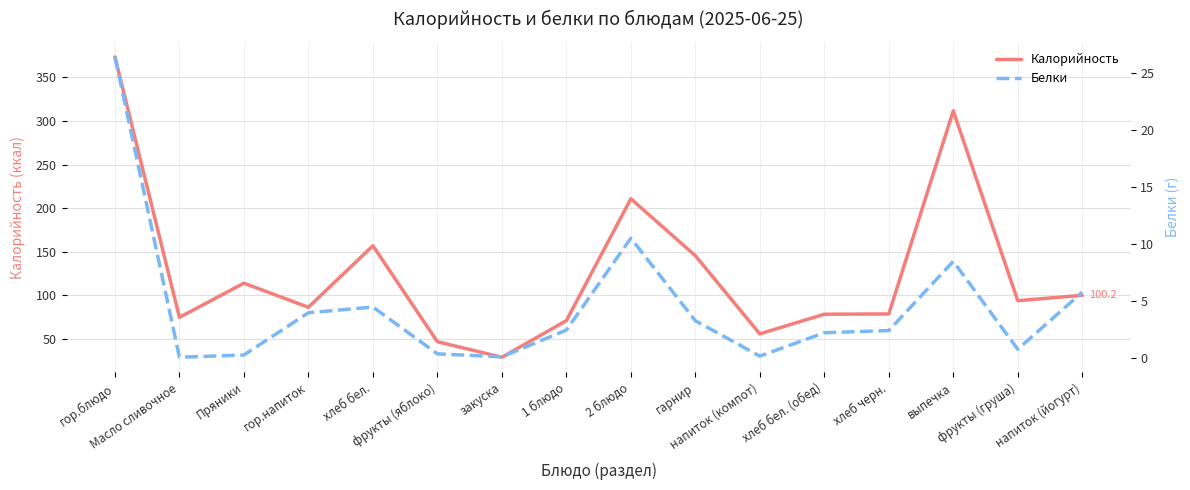

True or false: Калорийность and Белки intersect in this chart.

False